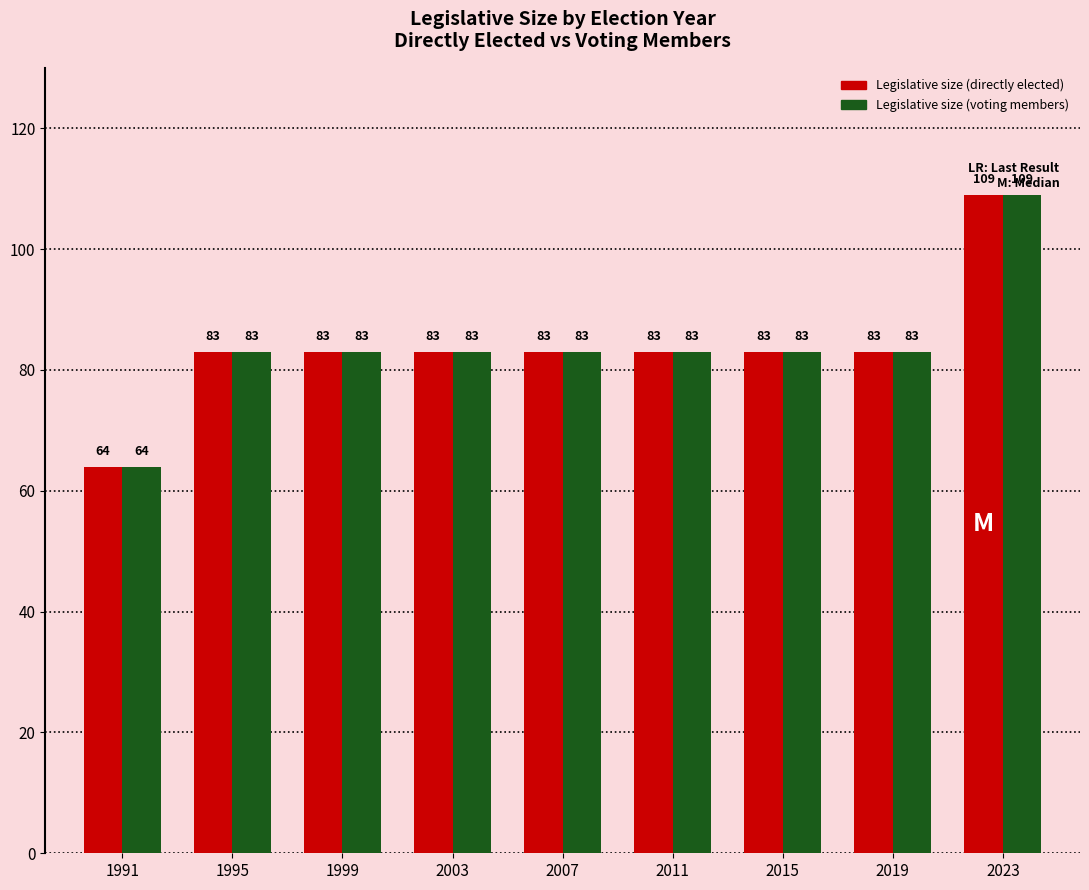

At how many categories does at least one series exceed 101?

1